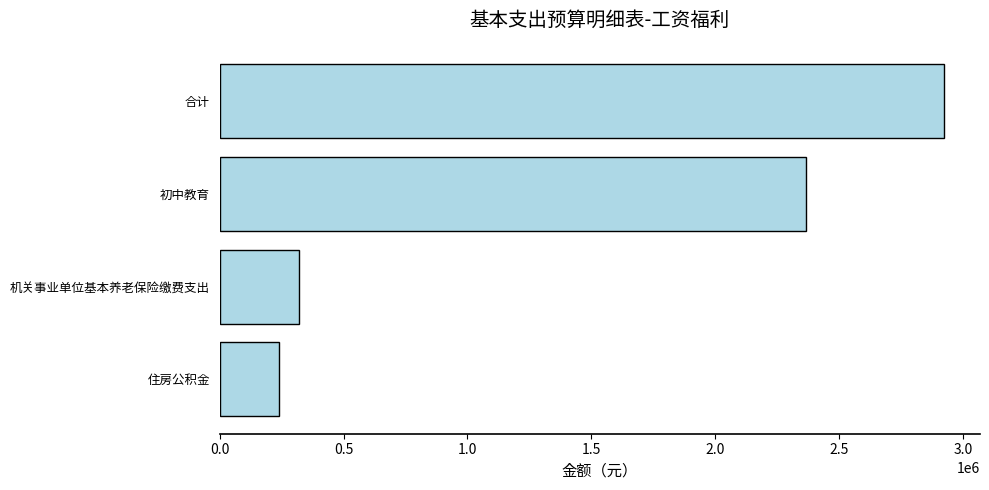

Reading top to bottom, extract all data points from this chart.

合计=2922791.7	初中教育=2364564.7	机关事业单位基本养老保险缴费支出=318986.9	住房公积金=239240.2